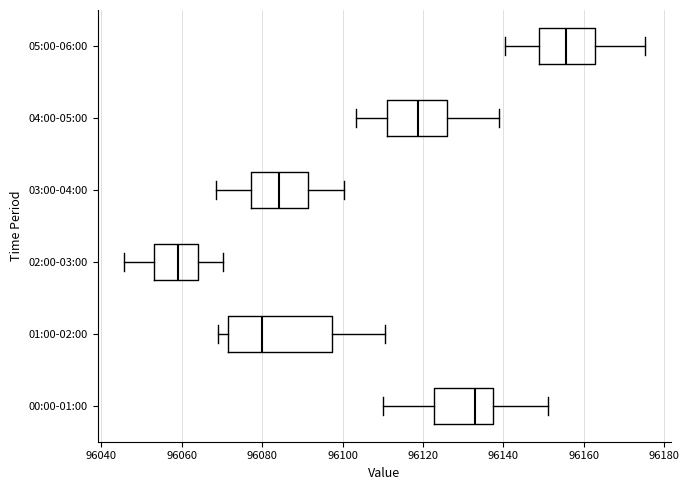

Reading bottom to top, read every box against the x-axis: the position of its median line, the range the box covers, and the ends of its whiskers. The values are not printed on the chart, so give them approximately, as read against the axis.

00:00-01:00: median 96132, box 96122 to 96138, whiskers 96110 to 96152
01:00-02:00: median 96080, box 96072 to 96098, whiskers 96068 to 96110
02:00-03:00: median 96060, box 96054 to 96064, whiskers 96046 to 96070
03:00-04:00: median 96084, box 96078 to 96092, whiskers 96068 to 96100
04:00-05:00: median 96118, box 96112 to 96126, whiskers 96104 to 96138
05:00-06:00: median 96156, box 96148 to 96162, whiskers 96140 to 96176